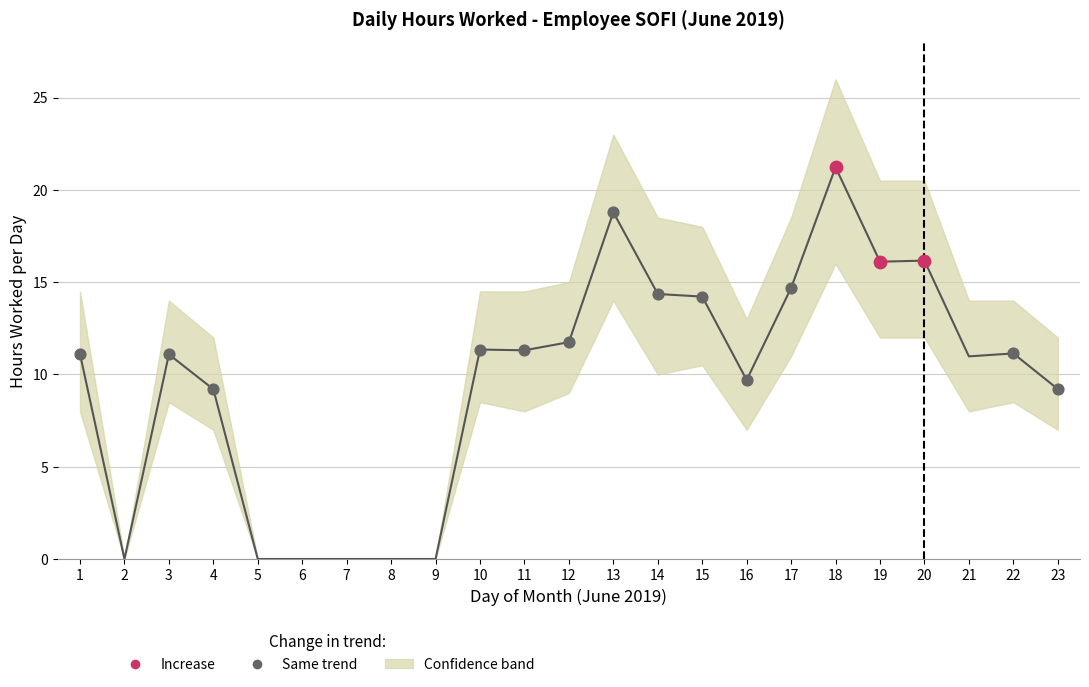

Which series contains the lowest Y value?

Same trend